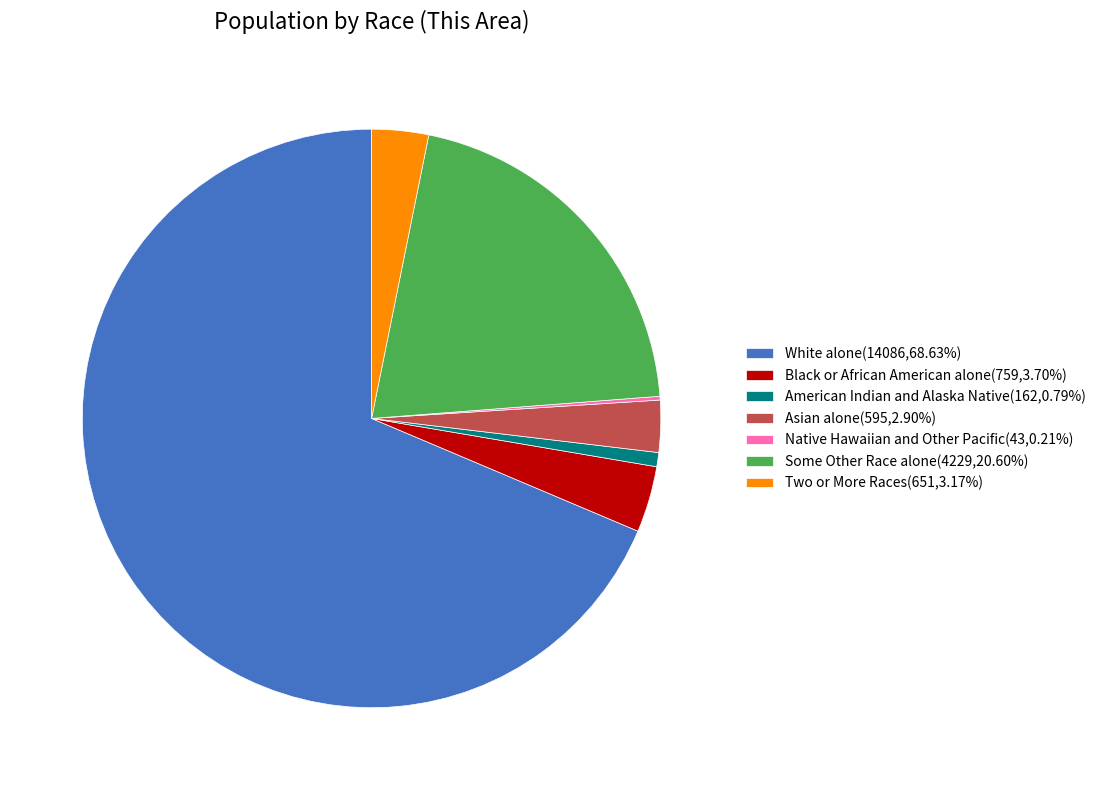

Is the sum of Black or African American alone(759,3.70%) and Asian alone(595,2.90%) greater than half?

No